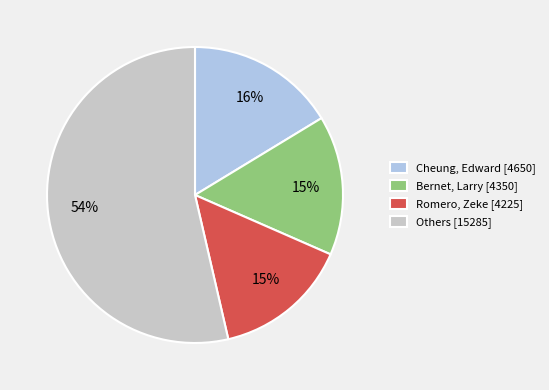

How many segments does this pie chart have?

4